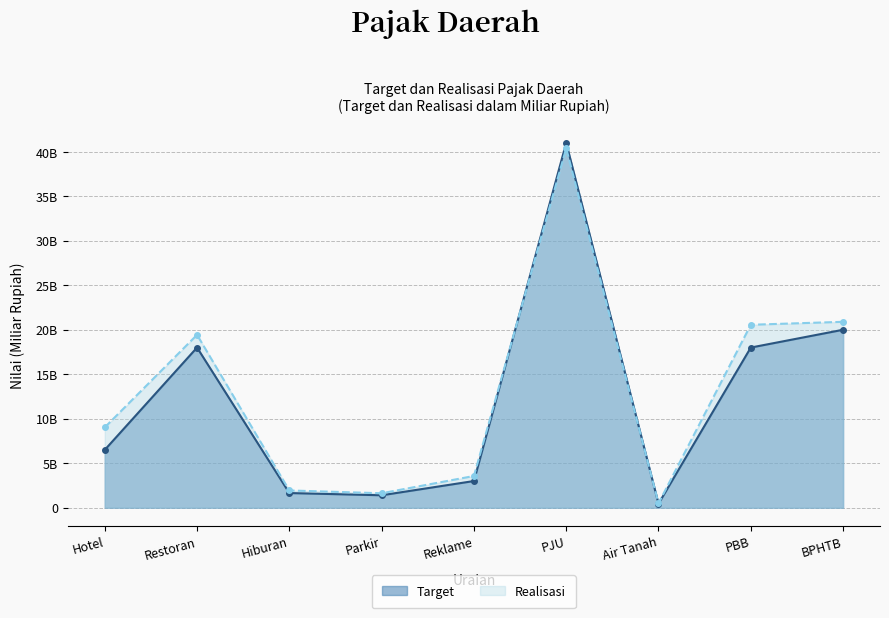

Is the value of Target at Restoran greater than the value of Realisasi at Air Tanah?

Yes